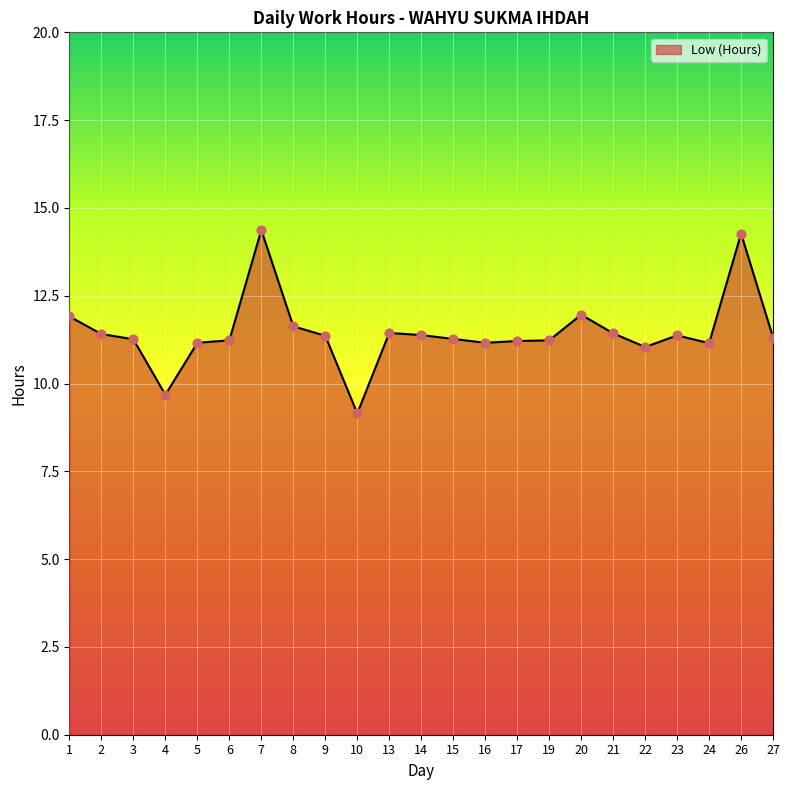

What is the change in value from 13 to 26?

+2.8